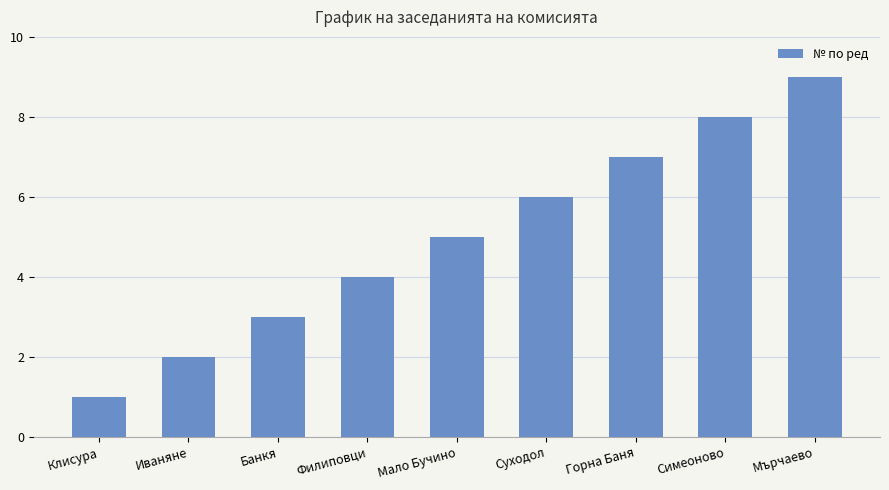

How many series are shown in this chart?

1